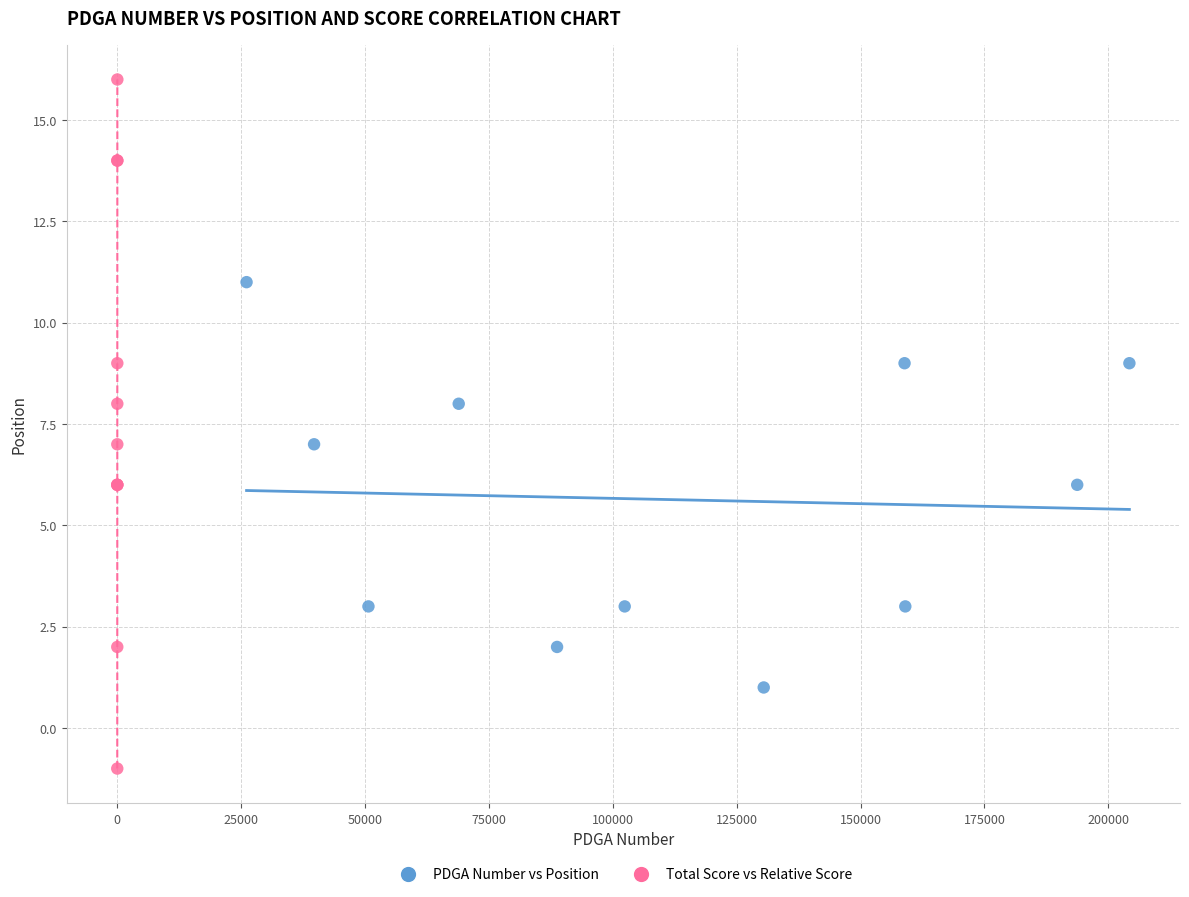

Which series reaches the maximum Y coordinate?

Total Score vs Relative Score